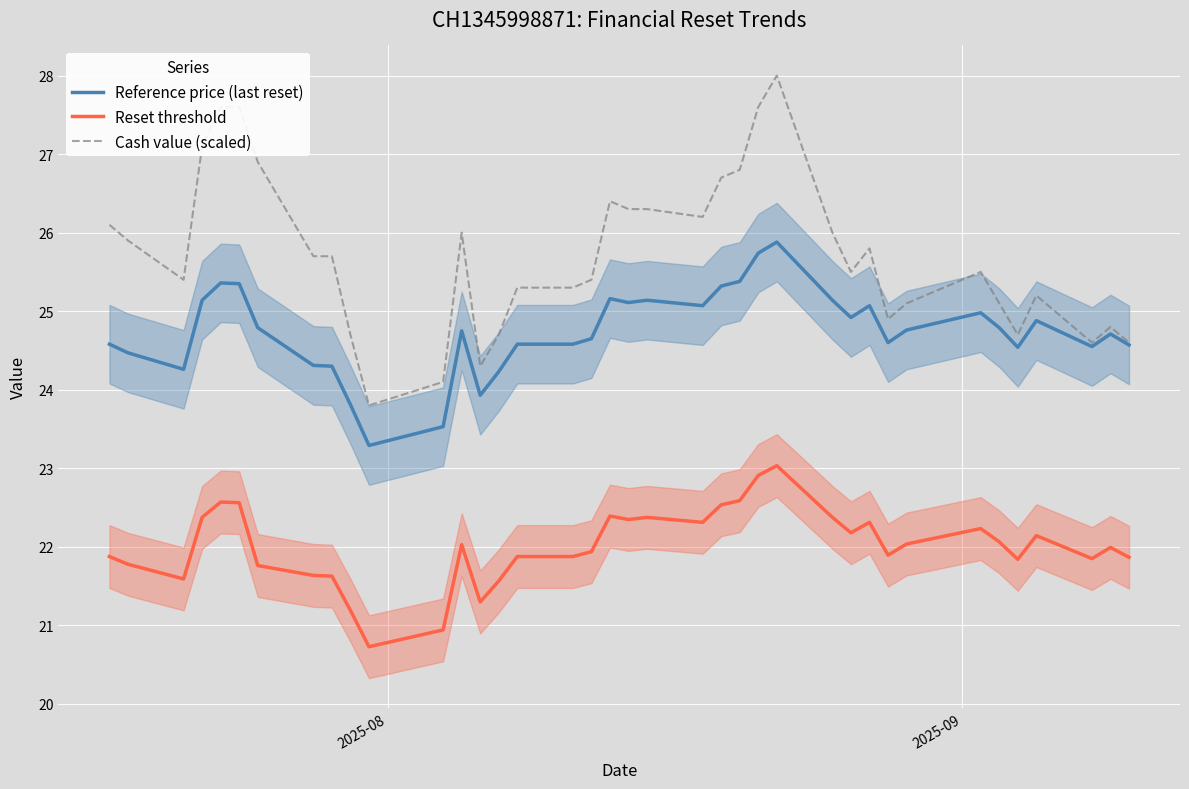

What is the maximum value for Reference price (last reset)?

25.9